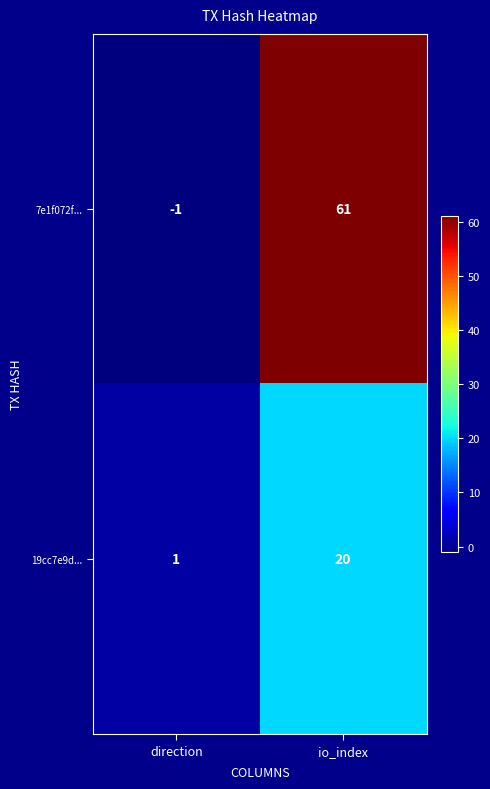

Which series has the widest spread of values?

7e1f072f...